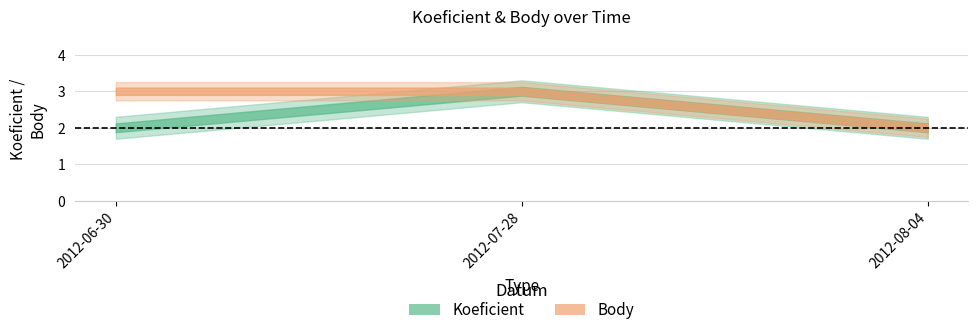

What is the total value across all series at 2012-07-28?

6